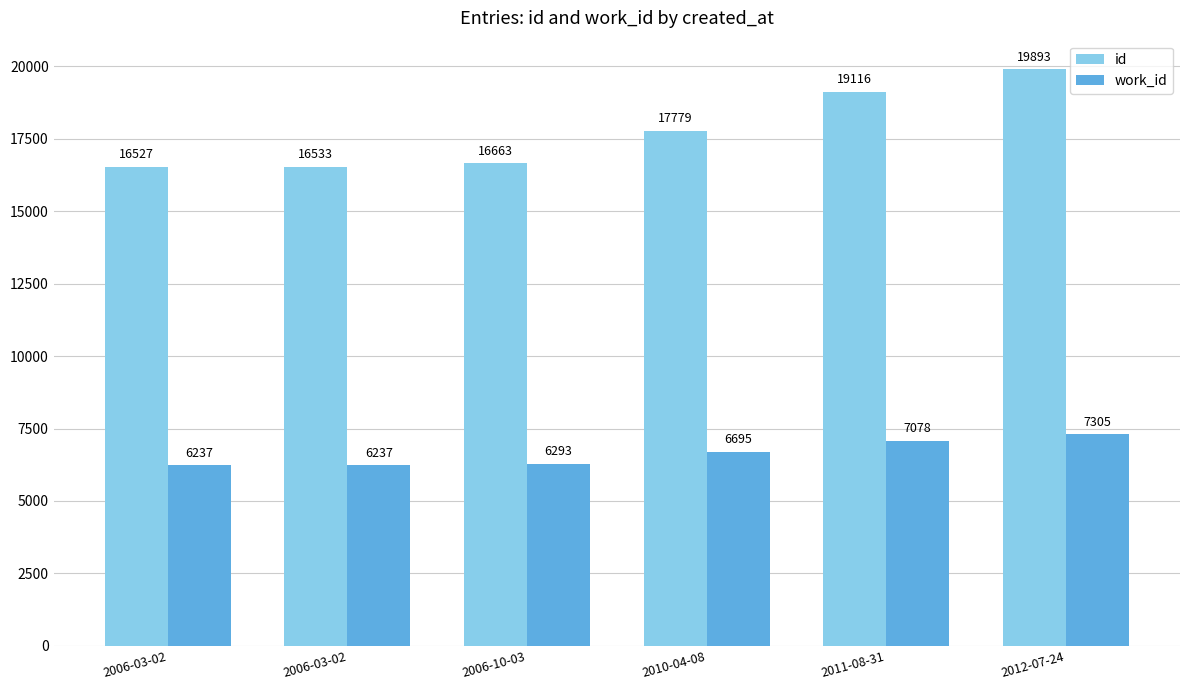

Are the bars horizontal?

No